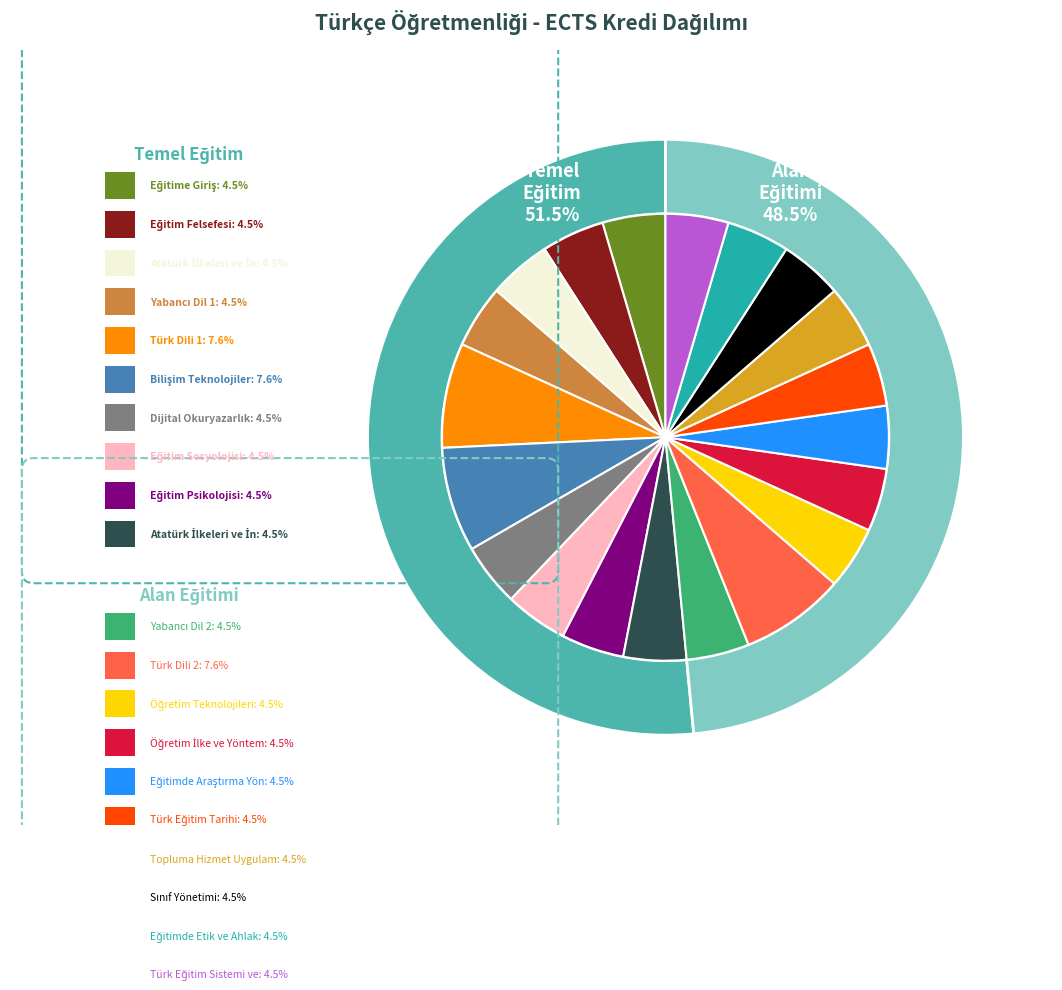

To the nearest percent, what is the difference between the largest and smallest slice percentages?

3%